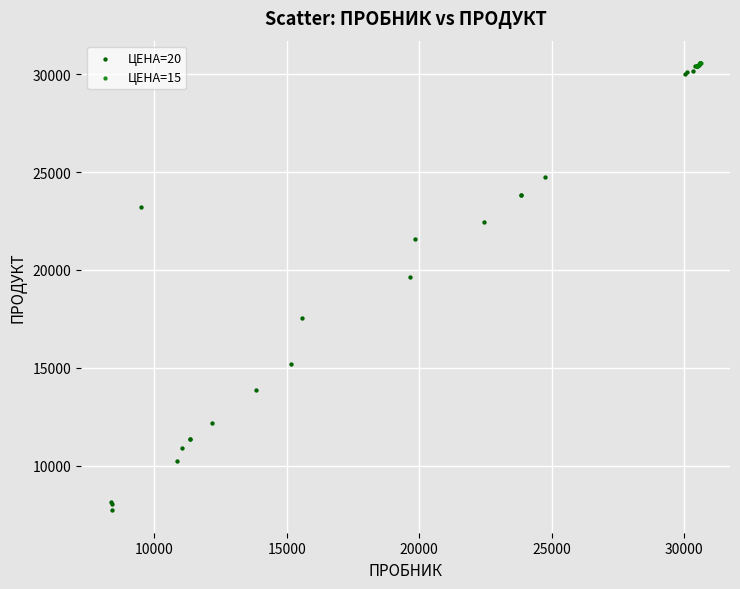

Which series has the widest spread of Y values?

ЦЕНА=20